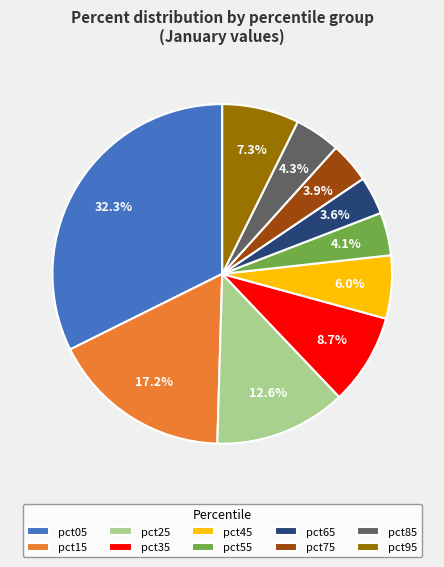

Which category has the biggest portion of the pie?

pct05